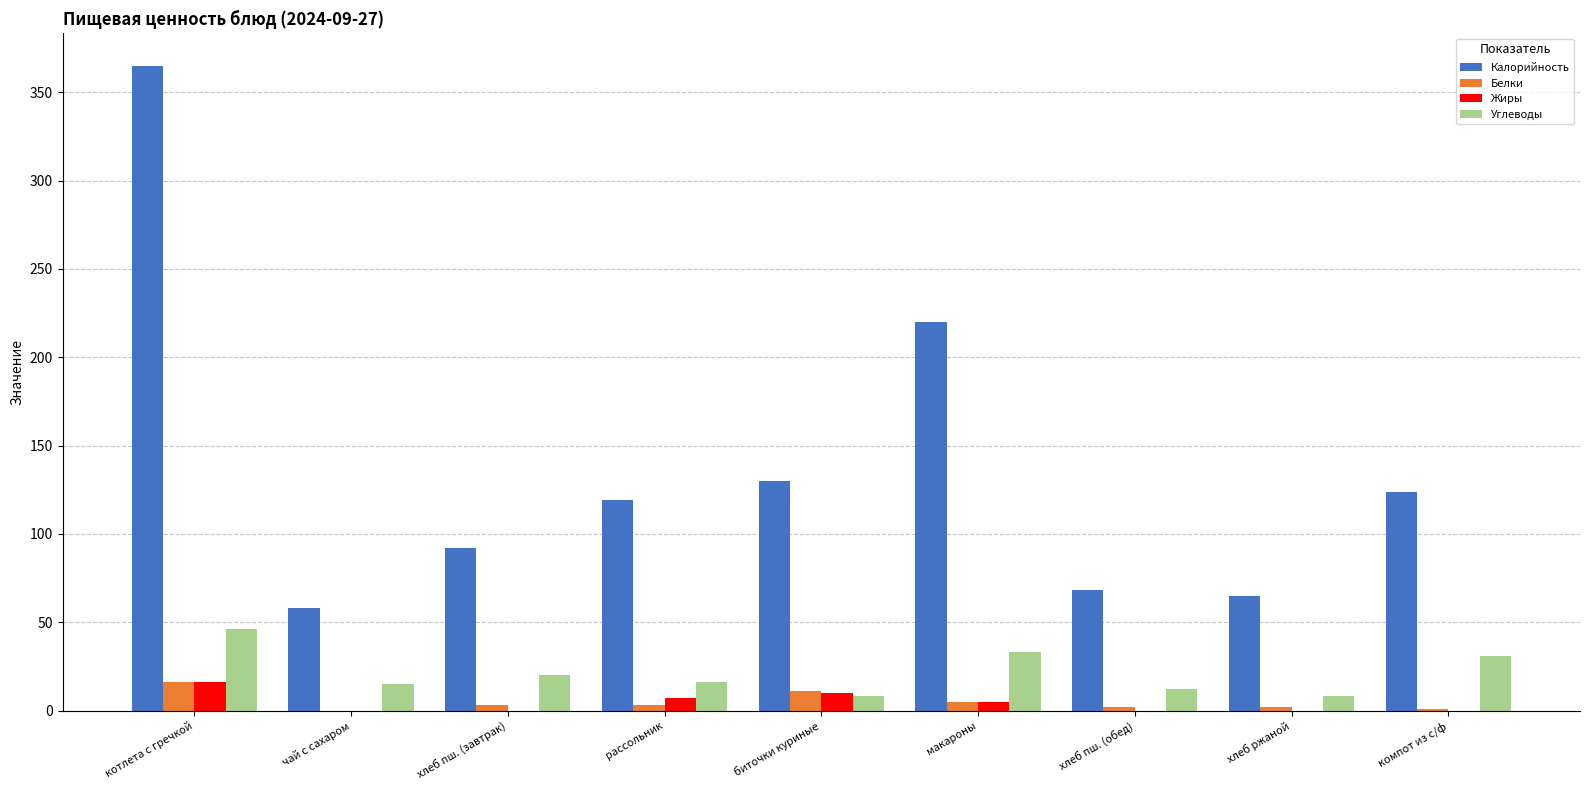

How many groups of bars are there?

9